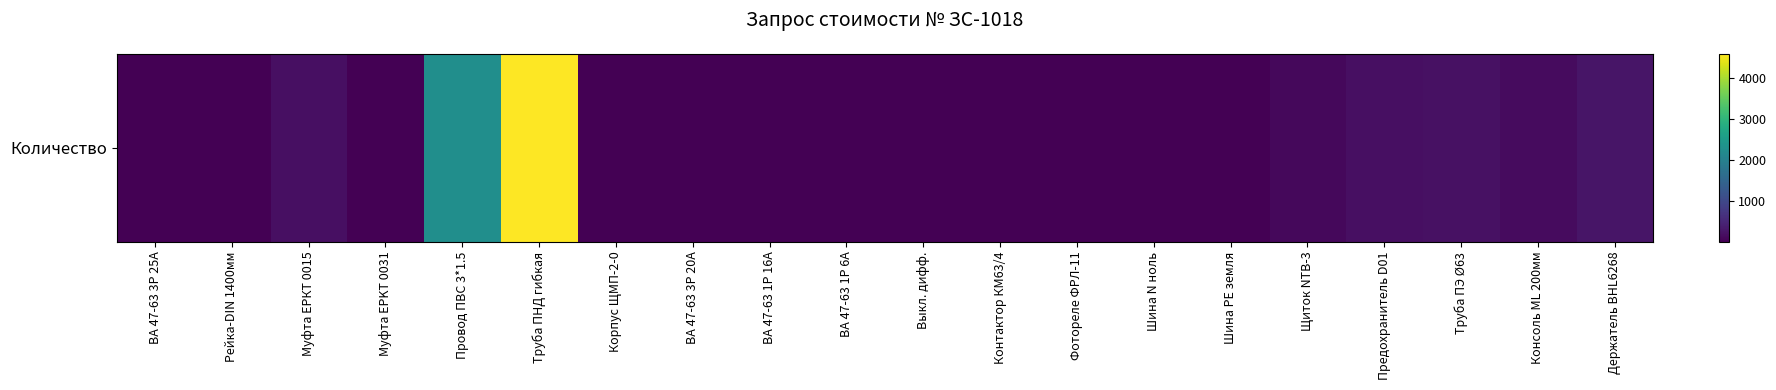

Reading left to right, list all the values displayed in this chart.

2	1	198	4	2275	4604	2	2	2	2	6	4	2	2	2	99	182	210	130	260